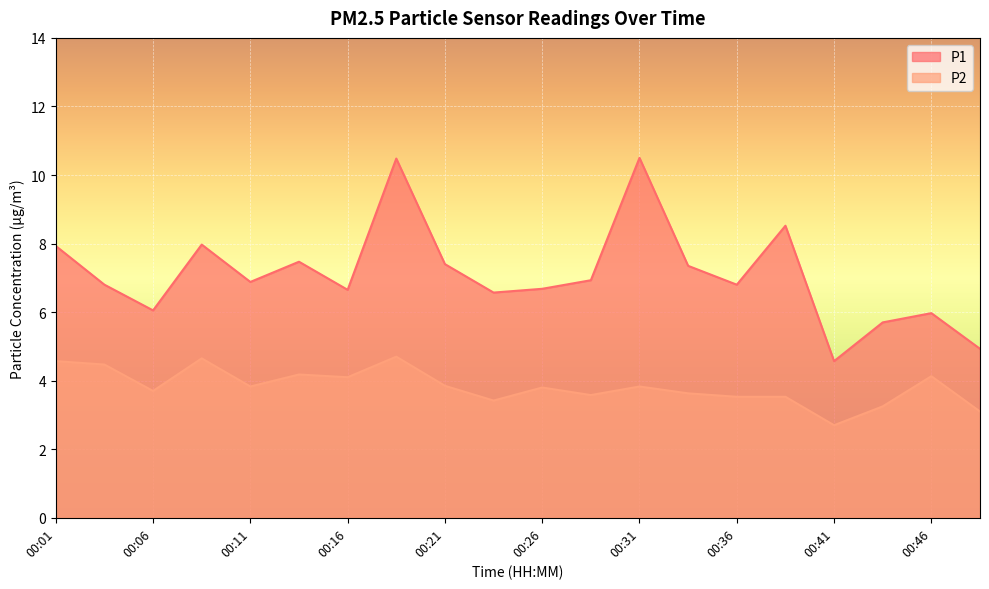

What is the lowest value of the P2 series?

2.7